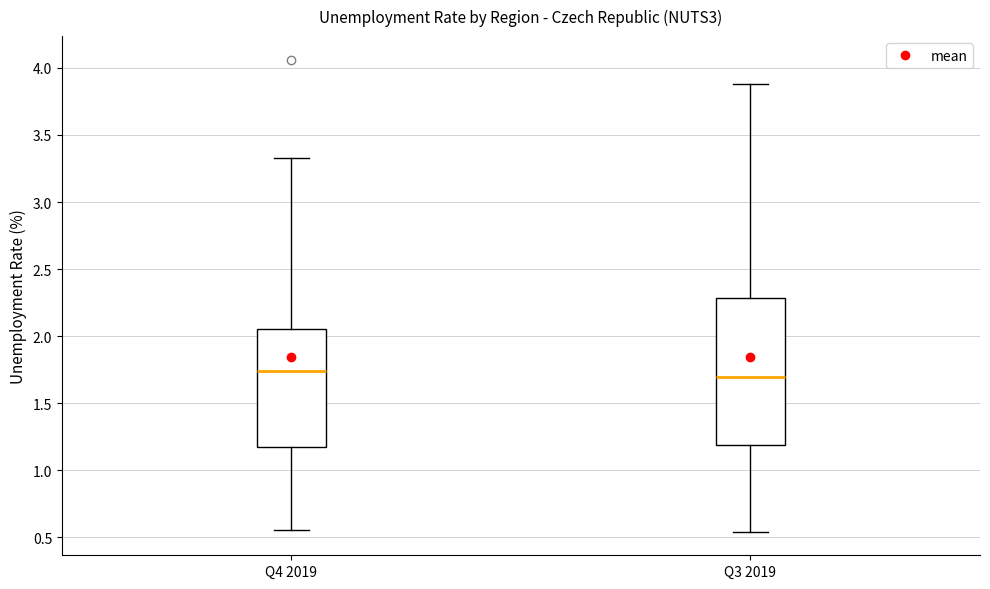

Where does the median line of the box for Q4 2019 sit on the y-axis? The values are not printed on the chart, so give them approximately, as read against the axis.

1.75